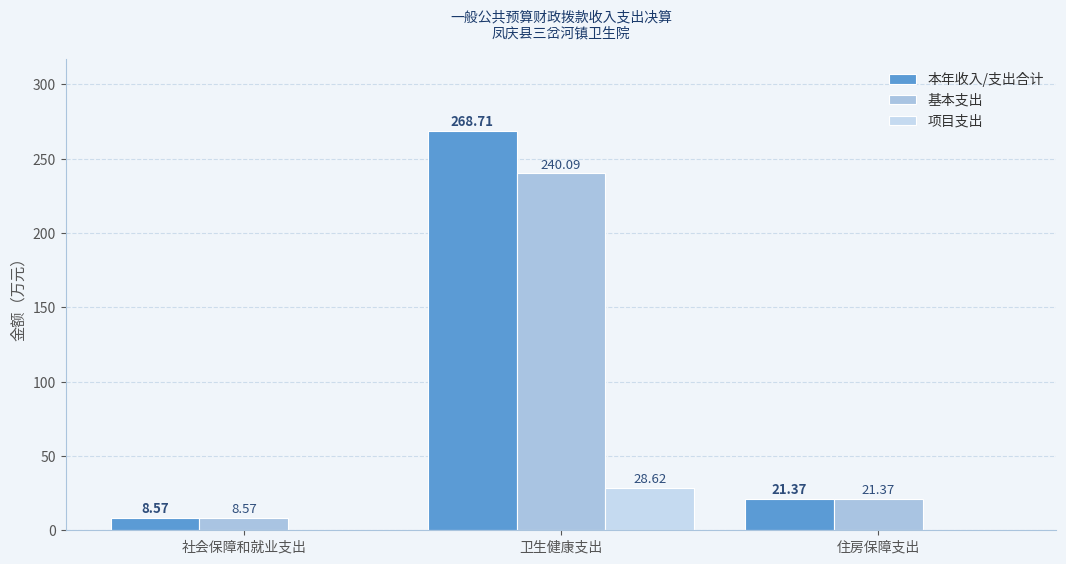

At how many categories does at least one series exceed 234?

1